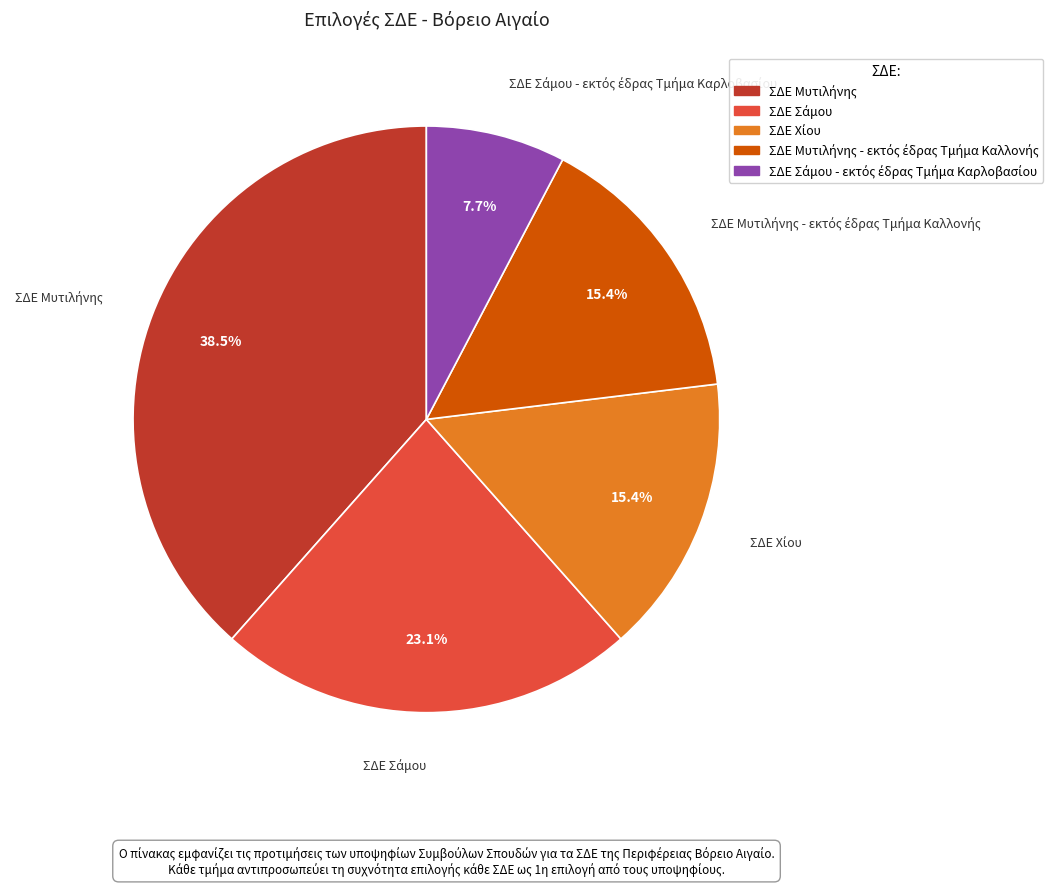

Is there any slice that represents more than half of the pie?

No